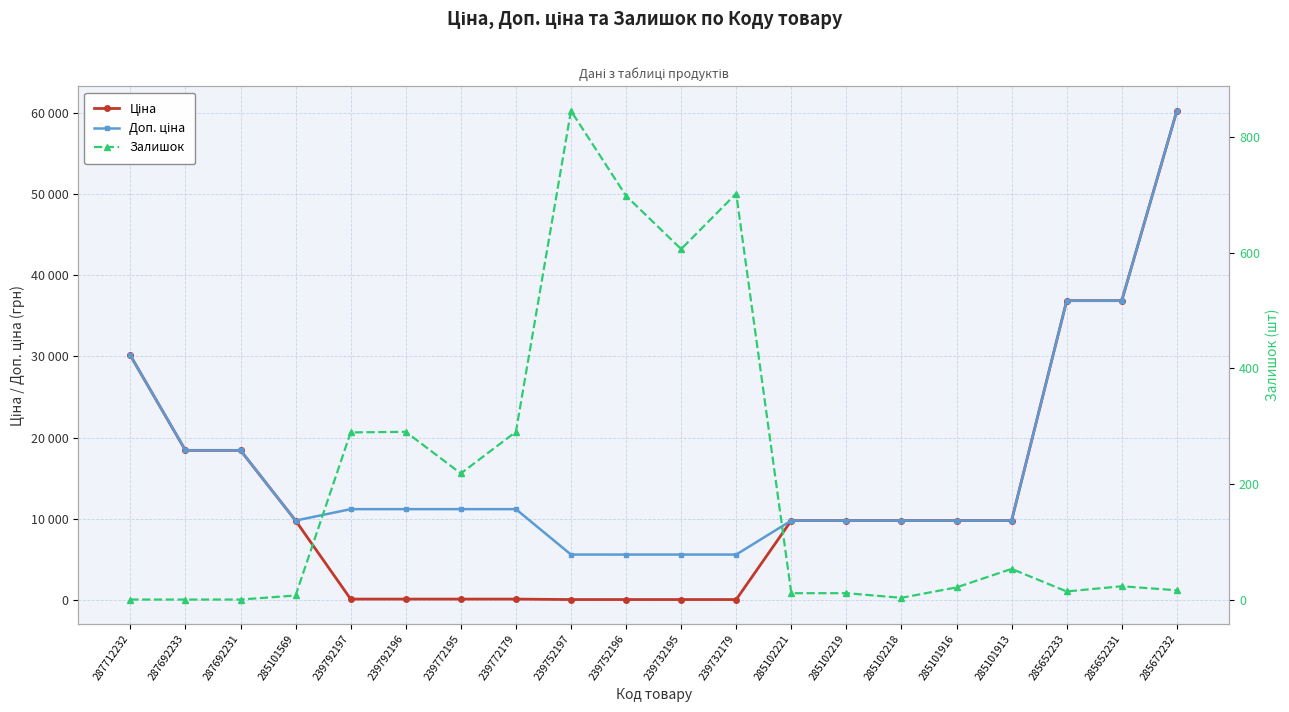

At 285652231, list the series in order from smallest to largest.

Залишок, Ціна, Доп. ціна